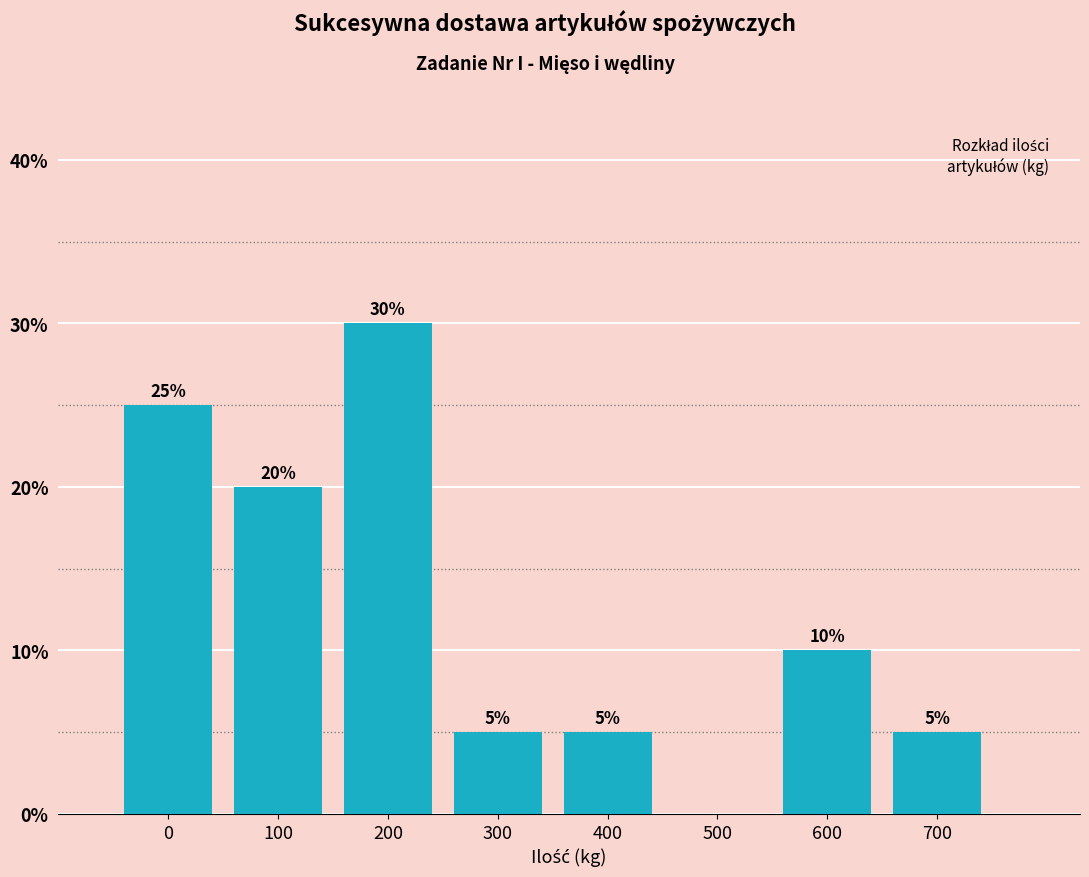

Reading left to right, transcribe all the data shown in this chart.

0=25	100=20	200=30	300=5	400=5	500=0	600=10	700=5